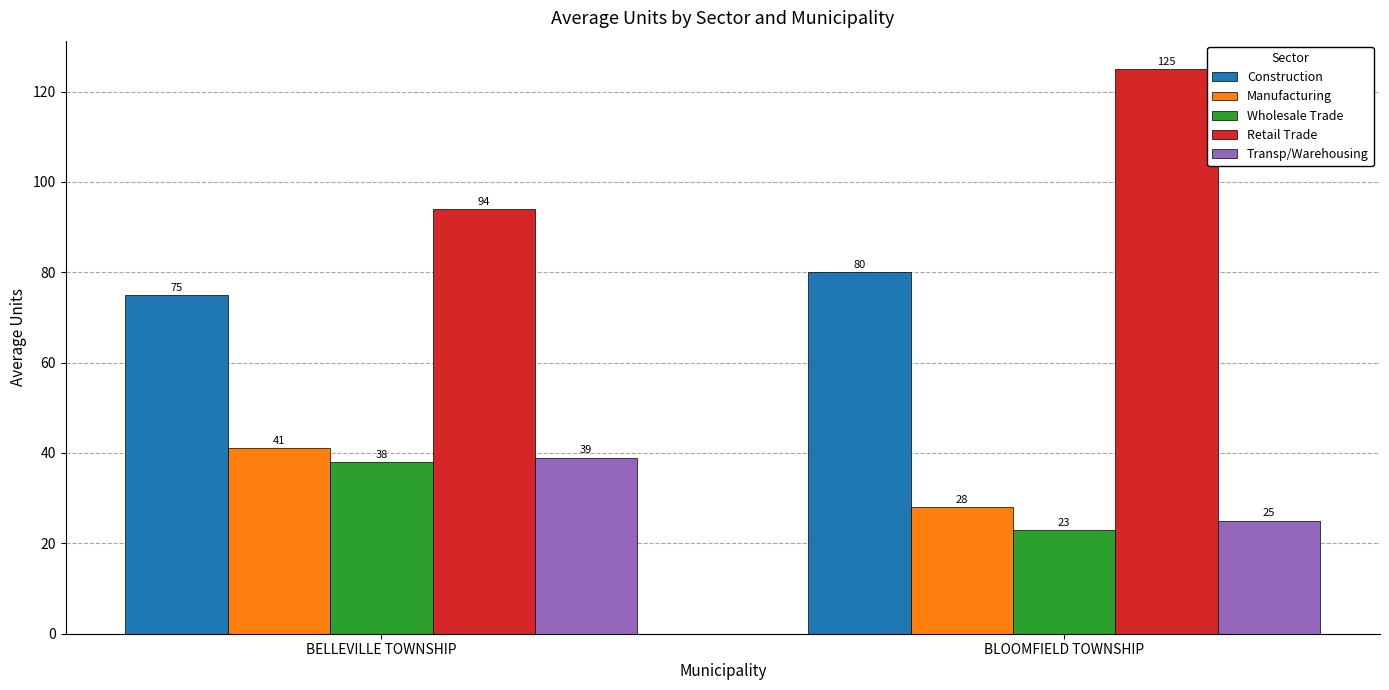

Reading left to right, extract all data points from this chart.

Construction: BELLEVILLE TOWNSHIP=75	BLOOMFIELD TOWNSHIP=80
Manufacturing: BELLEVILLE TOWNSHIP=41	BLOOMFIELD TOWNSHIP=28
Wholesale Trade: BELLEVILLE TOWNSHIP=38	BLOOMFIELD TOWNSHIP=23
Retail Trade: BELLEVILLE TOWNSHIP=94	BLOOMFIELD TOWNSHIP=125
Transp/Warehousing: BELLEVILLE TOWNSHIP=39	BLOOMFIELD TOWNSHIP=25